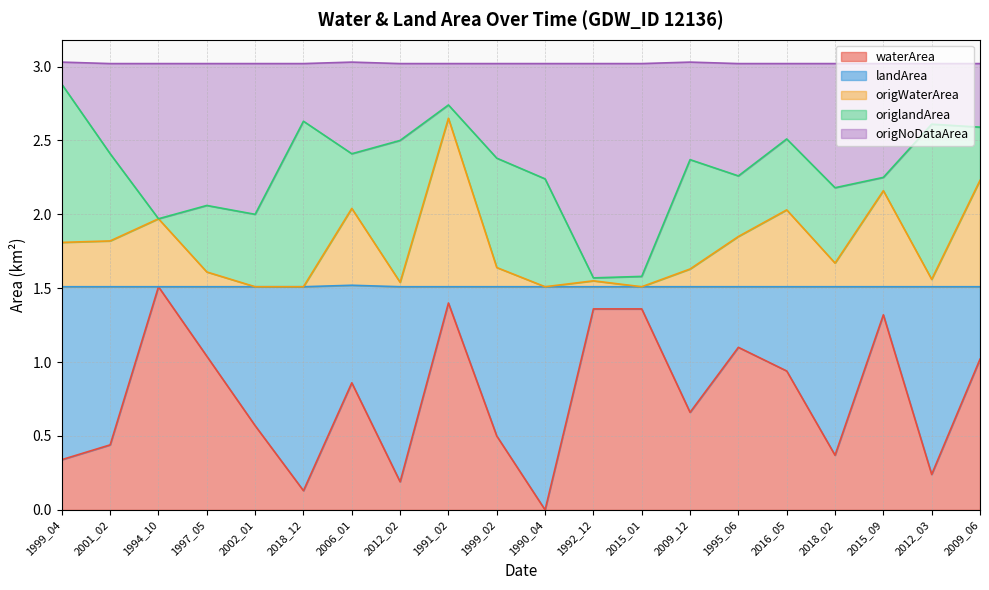

Which series has the largest total across all categories?

origNoDataArea